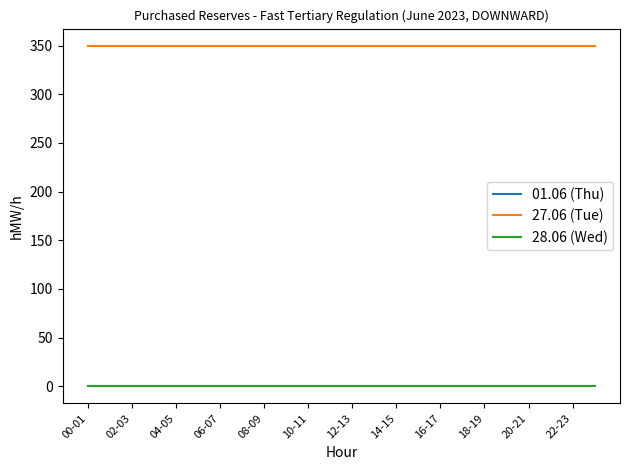

True or false: 01.06 (Thu) and 28.06 (Wed) intersect in this chart.

False